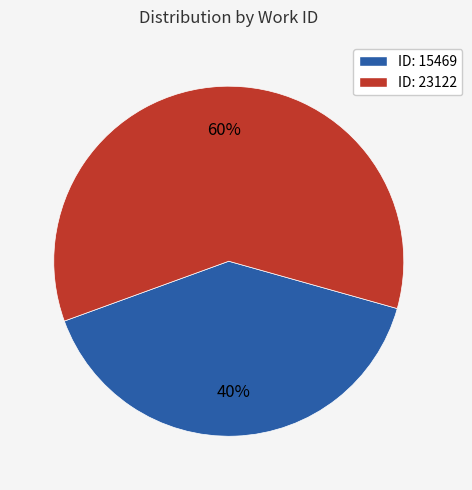

Is it true that ID: 23122 is 71% of the pie?

False